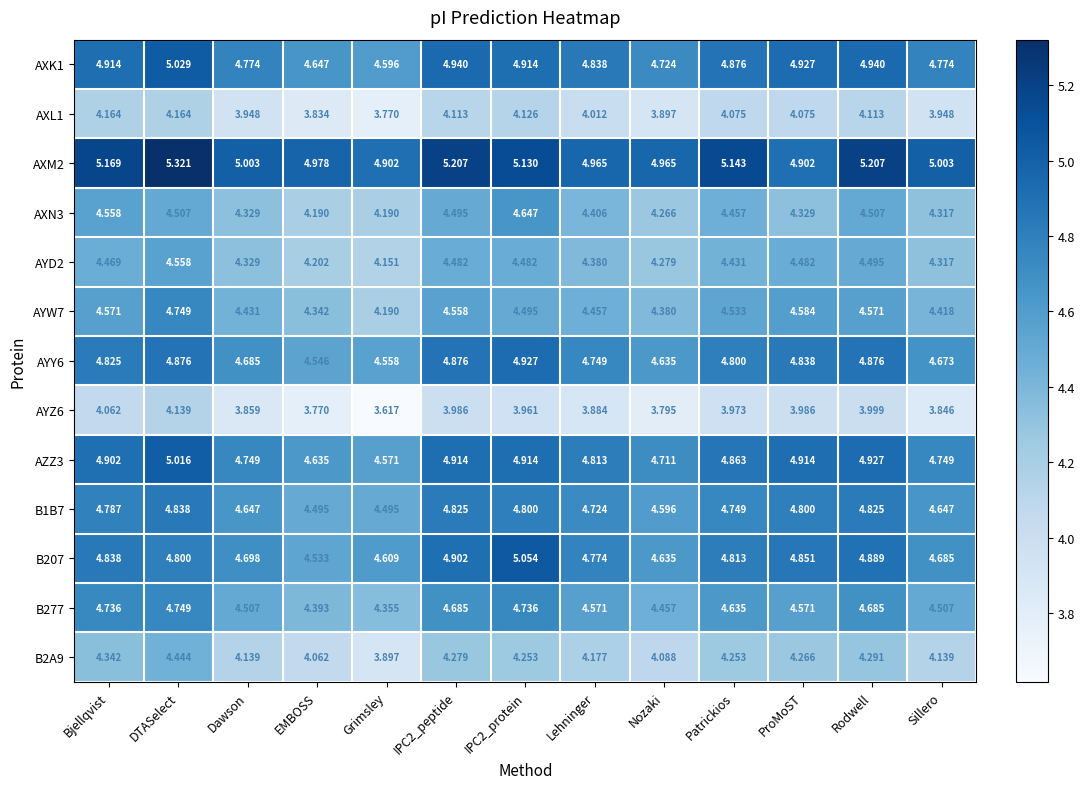

At which category does the chart reach its peak across all series?

DTASelect